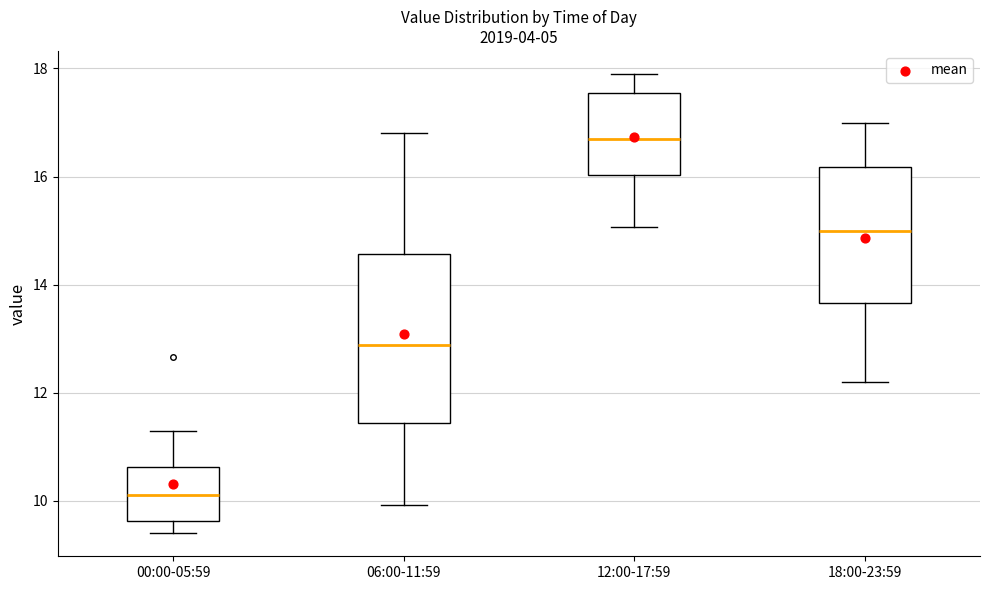

Which box has the highest median line?

12:00-17:59